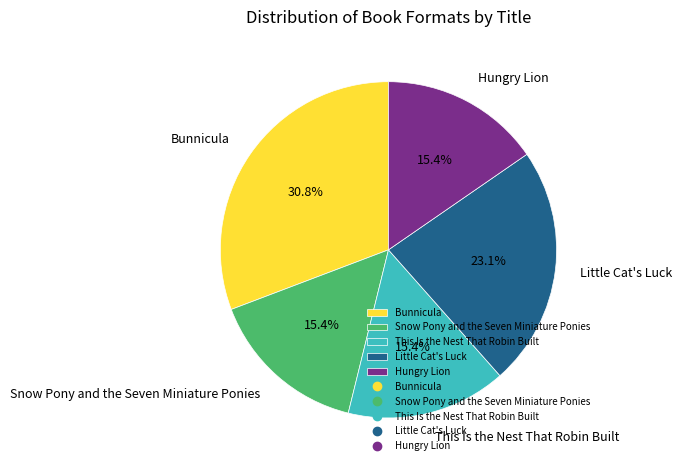

How many slices are in this pie chart?

5